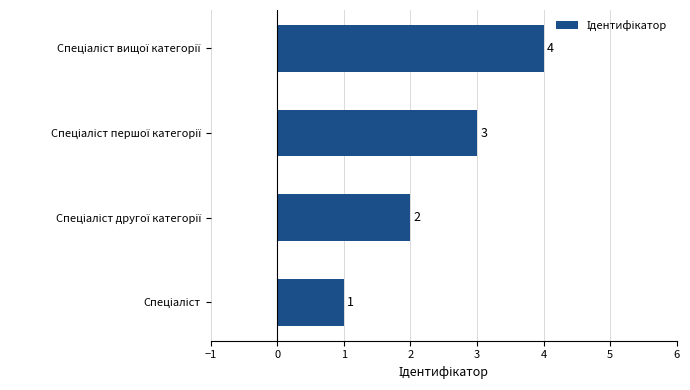

Count the values in the range 2 to 4.

3